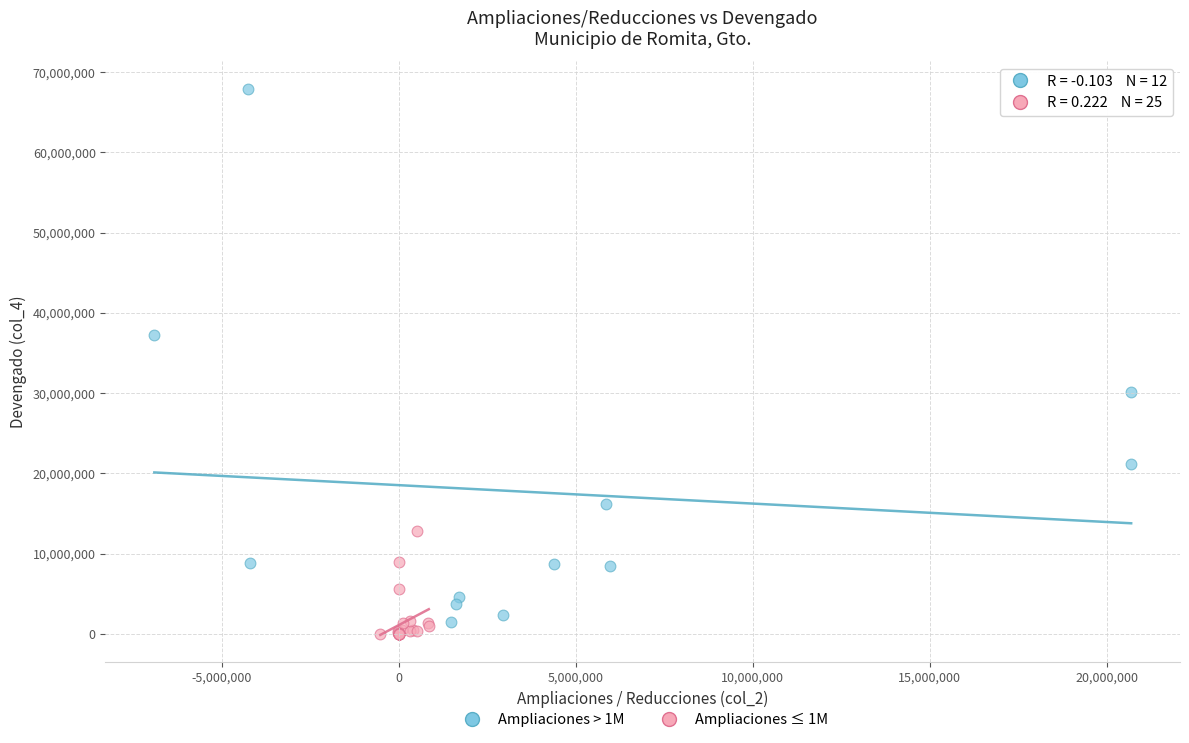

Which series contains the highest Y value?

Ampliaciones > 1M